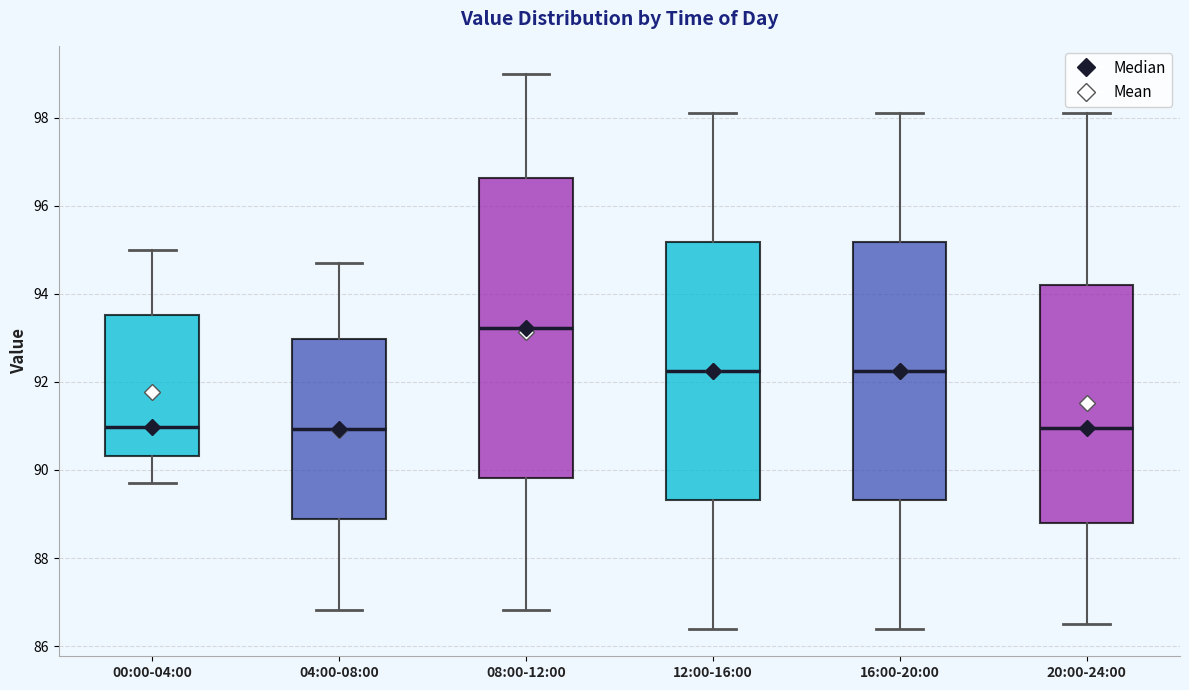

Reading left to right, read every box against the y-axis: the position of its median line, the range the box covers, and the ends of its whiskers. The values are not printed on the chart, so give them approximately, as read against the axis.

00:00-04:00: median 91.0, box 90.4 to 93.6, whiskers 89.8 to 95.0
04:00-08:00: median 91.0, box 88.8 to 93.0, whiskers 86.8 to 94.8
08:00-12:00: median 93.2, box 89.8 to 96.6, whiskers 86.8 to 99.0
12:00-16:00: median 92.2, box 89.4 to 95.2, whiskers 86.4 to 98.2
16:00-20:00: median 92.2, box 89.4 to 95.2, whiskers 86.4 to 98.2
20:00-24:00: median 91.0, box 88.8 to 94.2, whiskers 86.6 to 98.2